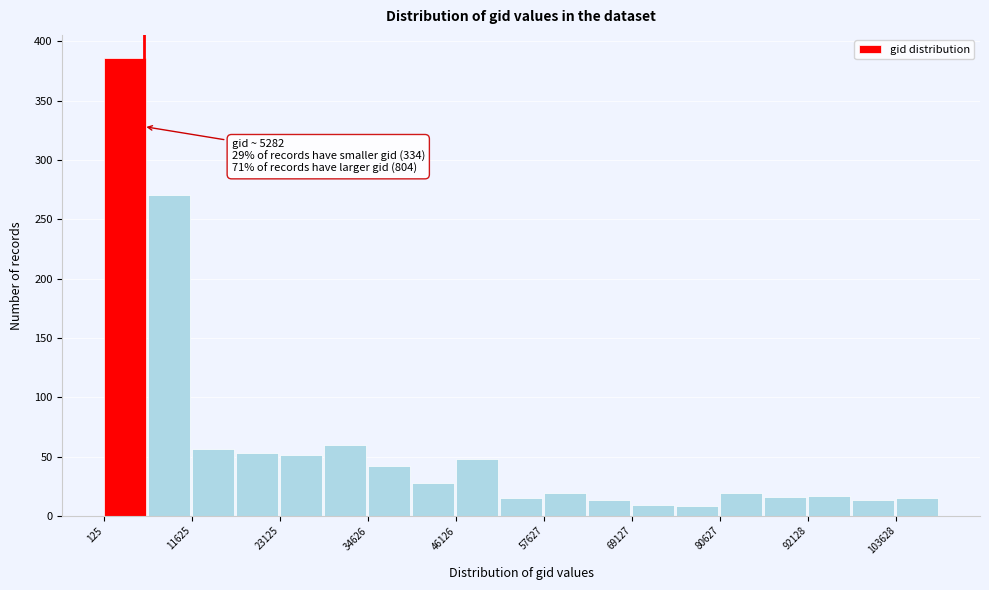

Around what value on the x-axis is the tallest bar? Give the approximate position of its centre, as read against the axis.

2000